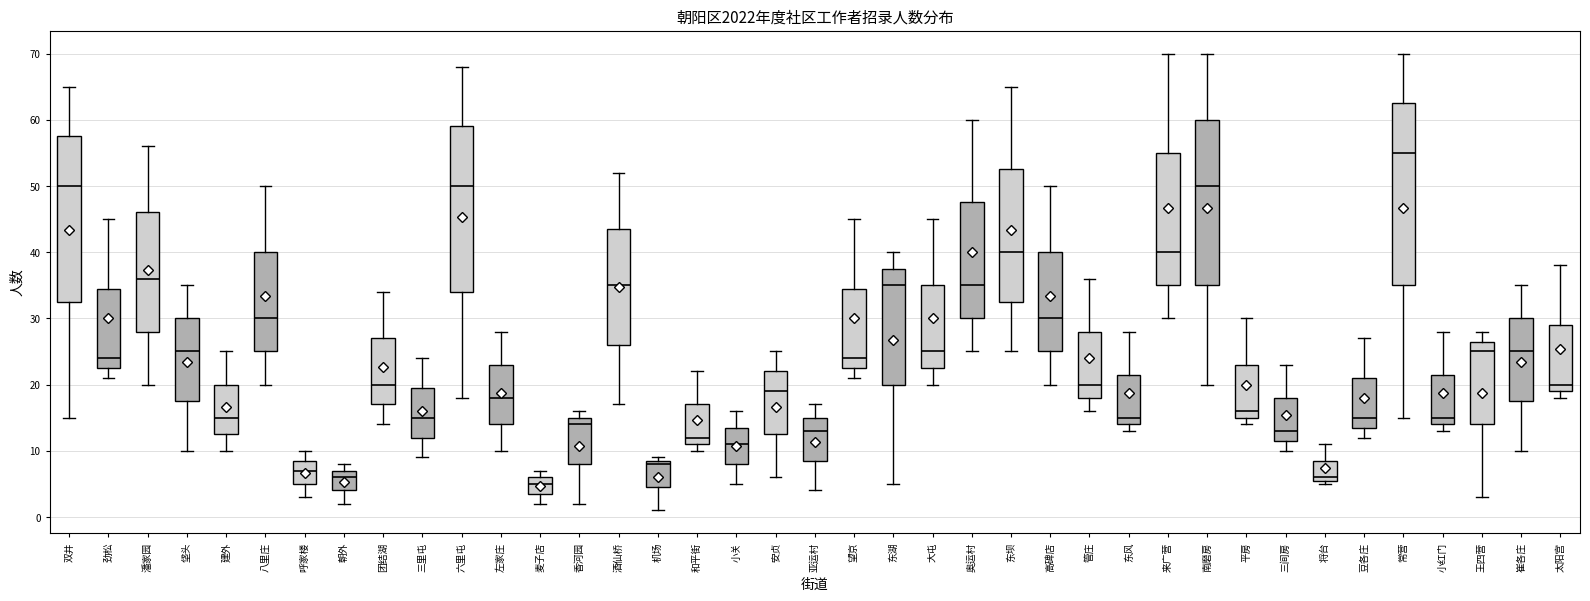

Reading left to right, transcribe this box plot: for each box, give where its median line is, the range the box spans, and where its two whiskers end, as read against the y-axis. The values are not printed on the chart, so give them approximately, as read against the axis.

双井: median 50, box 33 to 58, whiskers 15 to 65
劲松: median 24, box 23 to 35, whiskers 21 to 45
潘家园: median 36, box 28 to 46, whiskers 20 to 56
垡头: median 25, box 18 to 30, whiskers 10 to 35
建外: median 15, box 13 to 20, whiskers 10 to 25
八里庄: median 30, box 25 to 40, whiskers 20 to 50
呼家楼: median 7, box 5 to 9, whiskers 3 to 10
朝外: median 6, box 4 to 7, whiskers 2 to 8
团结湖: median 20, box 17 to 27, whiskers 14 to 34
三里屯: median 15, box 12 to 20, whiskers 9 to 24
六里屯: median 50, box 34 to 59, whiskers 18 to 68
左家庄: median 18, box 14 to 23, whiskers 10 to 28
麦子店: median 5, box 4 to 6, whiskers 2 to 7
香河园: median 14, box 8 to 15, whiskers 2 to 16
酒仙桥: median 35, box 26 to 44, whiskers 17 to 52
机场: median 8, box 5 to 9, whiskers 1 to 9 (just above the box's upper edge)
和平街: median 12, box 11 to 17, whiskers 10 to 22
小关: median 11, box 8 to 14, whiskers 5 to 16
安贞: median 19, box 13 to 22, whiskers 6 to 25
亚运村: median 13, box 9 to 15, whiskers 4 to 17
望京: median 24, box 23 to 35, whiskers 21 to 45
东湖: median 35, box 20 to 38, whiskers 5 to 40
大屯: median 25, box 23 to 35, whiskers 20 to 45
奥运村: median 35, box 30 to 48, whiskers 25 to 60
东坝: median 40, box 33 to 53, whiskers 25 to 65
高碑店: median 30, box 25 to 40, whiskers 20 to 50
管庄: median 20, box 18 to 28, whiskers 16 to 36
东风: median 15, box 14 to 22, whiskers 13 to 28
来广营: median 40, box 35 to 55, whiskers 30 to 70
南磨房: median 50, box 35 to 60, whiskers 20 to 70
平房: median 16, box 15 to 23, whiskers 14 to 30
三间房: median 13, box 12 to 18, whiskers 10 to 23
将台: median 6 (just above the box's lower edge), box 6 to 9, whiskers 5 to 11
豆各庄: median 15, box 14 to 21, whiskers 12 to 27
常营: median 55, box 35 to 63, whiskers 15 to 70
小红门: median 15, box 14 to 22, whiskers 13 to 28
王四营: median 25, box 14 to 27, whiskers 3 to 28
崔各庄: median 25, box 18 to 30, whiskers 10 to 35
太阳宫: median 20, box 19 to 29, whiskers 18 to 38